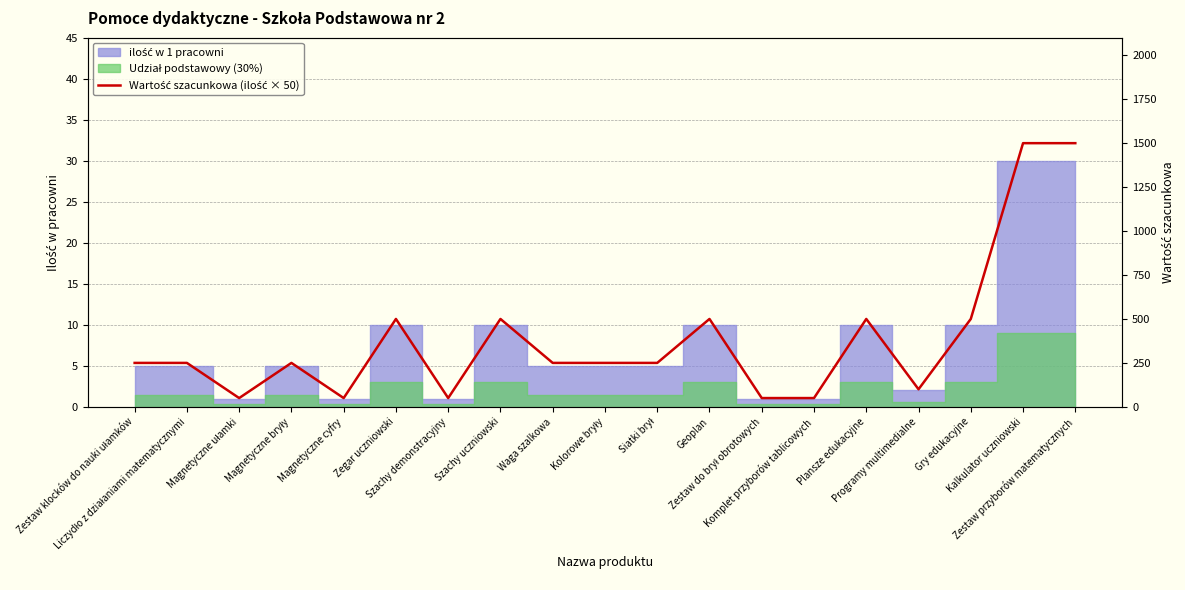

What is the sum of all values?

7350